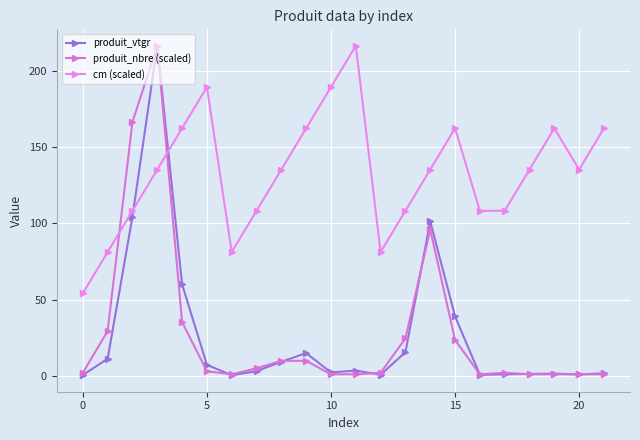

In produit_vtgr, how many points are lower than both neighbors (excluding endpoints)?

5